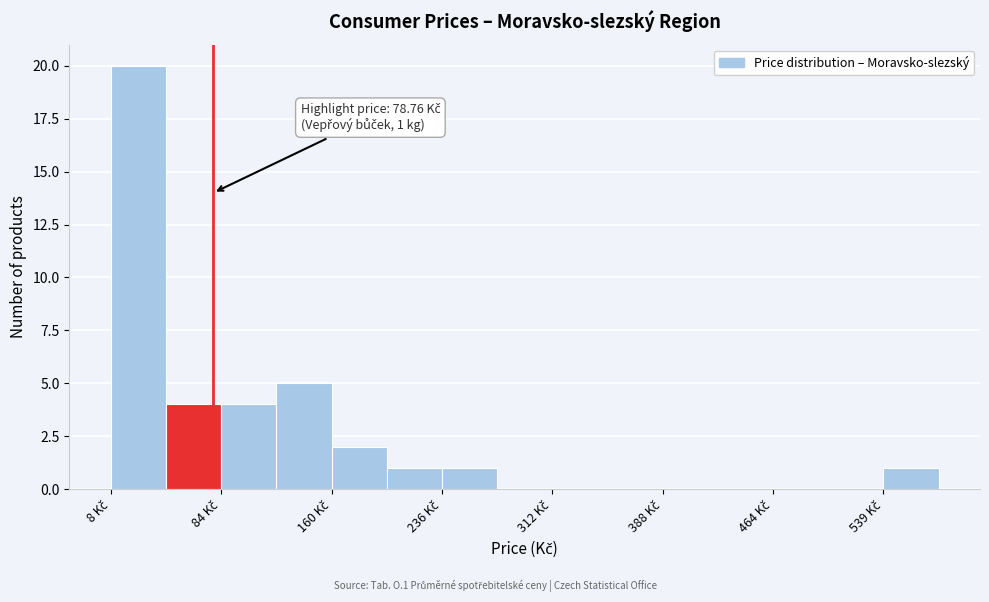

Read against the x-axis, roughly where is the centre of the tallest bar?

30